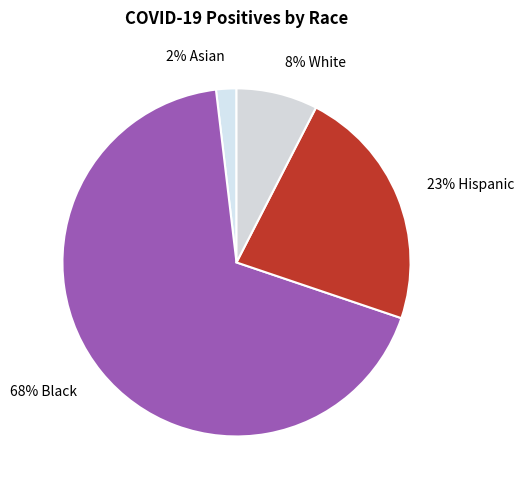

Which category has the biggest portion of the pie?

68% Black